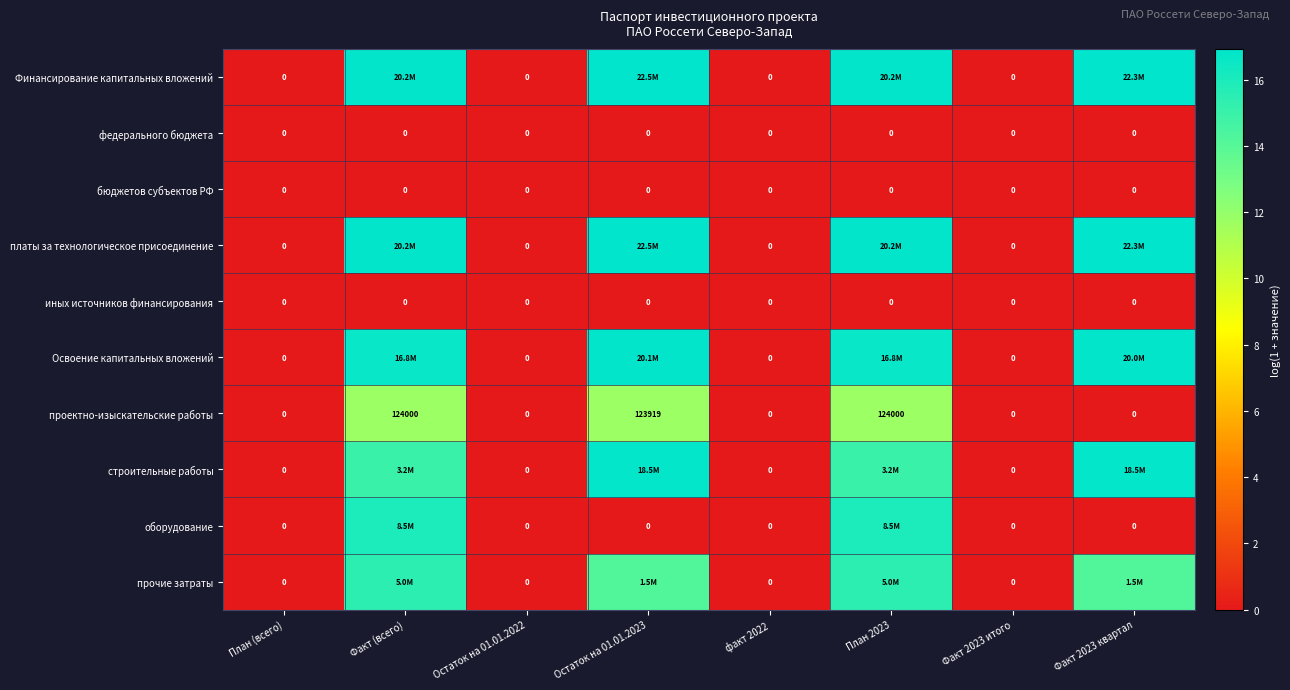

At how many categories does at least one series exceed 16?

4